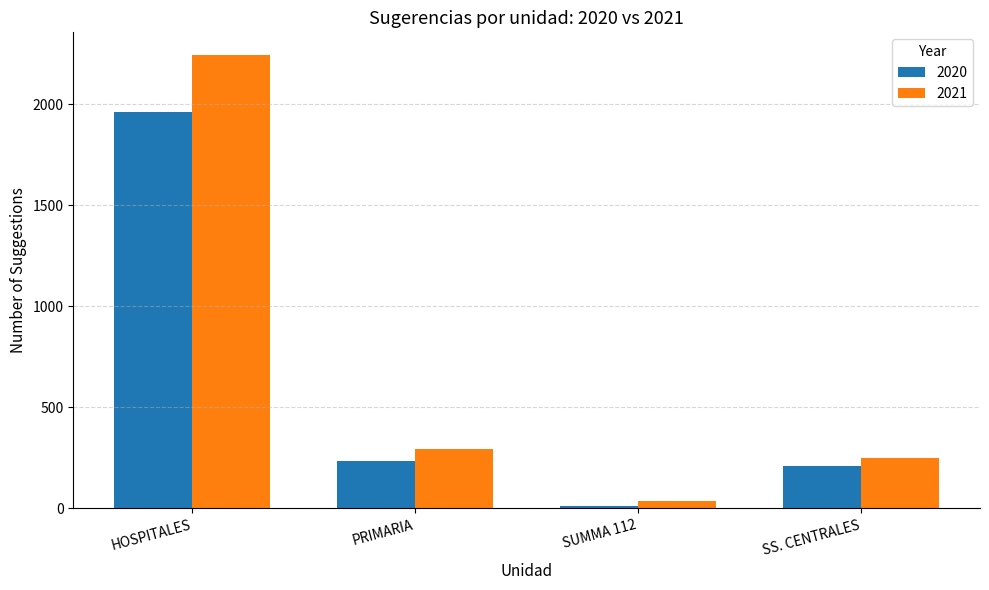

Where does the 2020 series first go above 232?

HOSPITALES